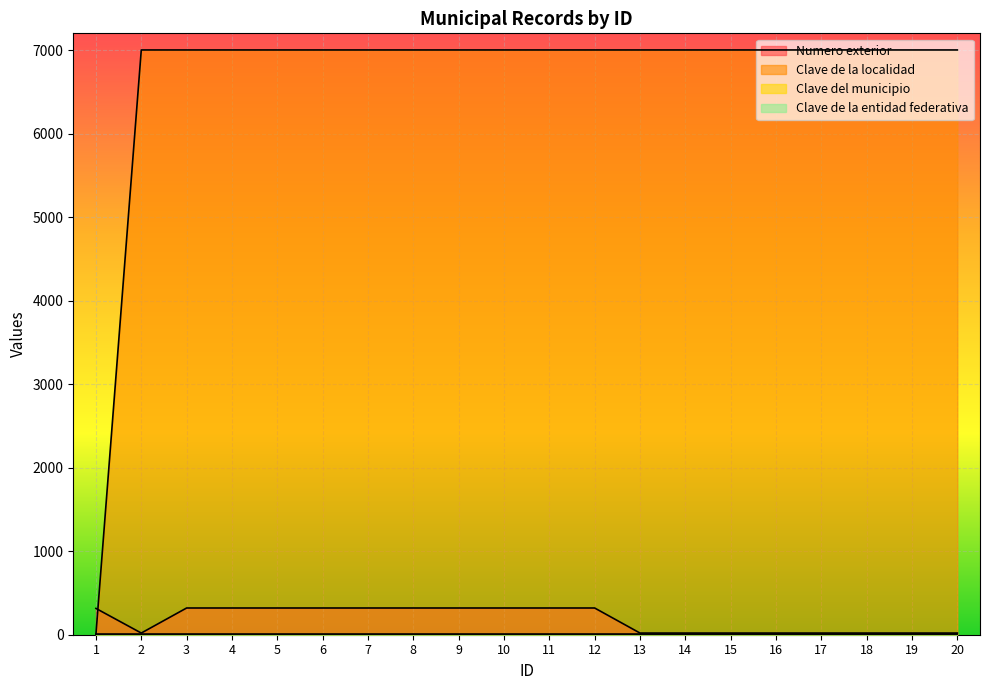

What is the sum of all Numero exterior values?

3695